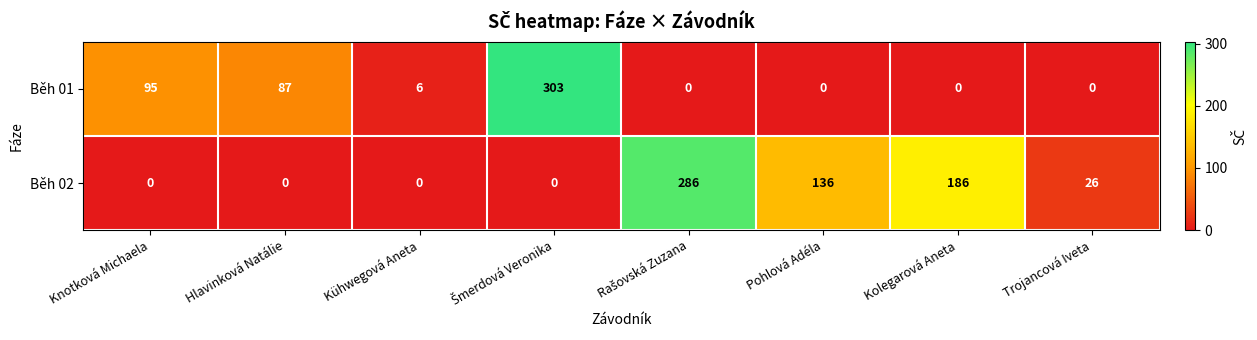

Reading left to right, what are all the values shown in this chart?

Běh 01: 95	87	6	303	0	0	0	0
Běh 02: 0	0	0	0	286	136	186	26